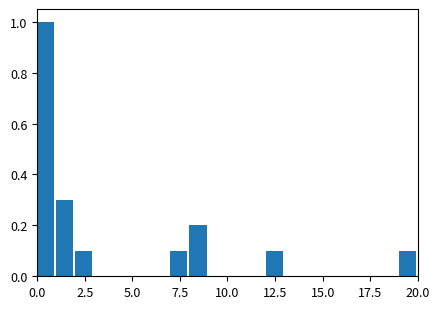

Around what value on the x-axis is the tallest bar? Give the approximate position of its centre, as read against the axis.

0.5